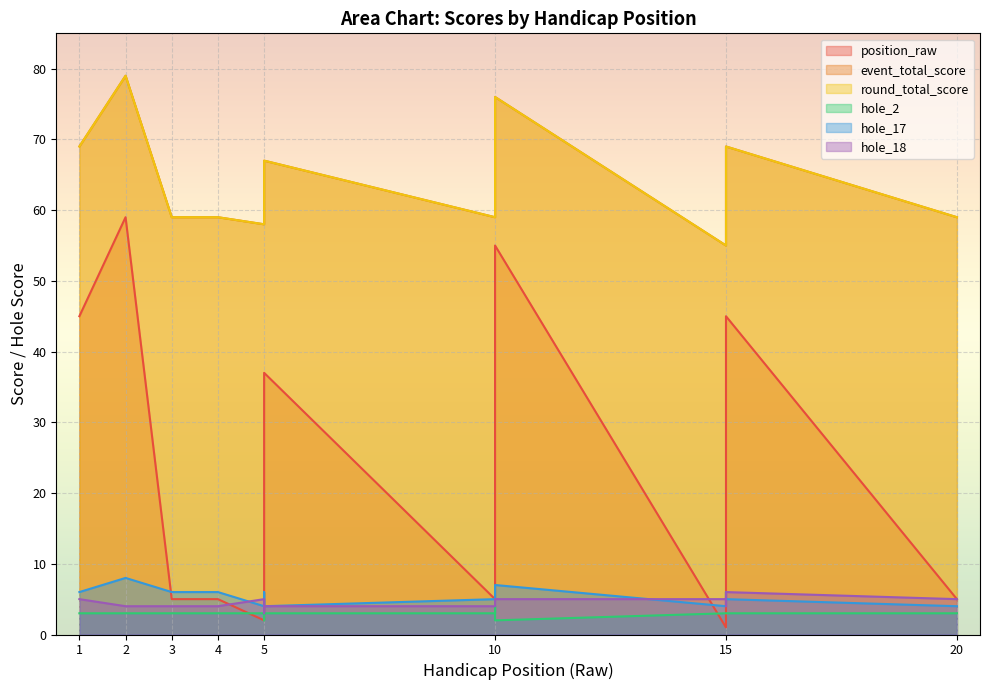

Rank the series at 20 from lowest to highest value.

hole_2, hole_17, position_raw, hole_18, event_total_score, round_total_score